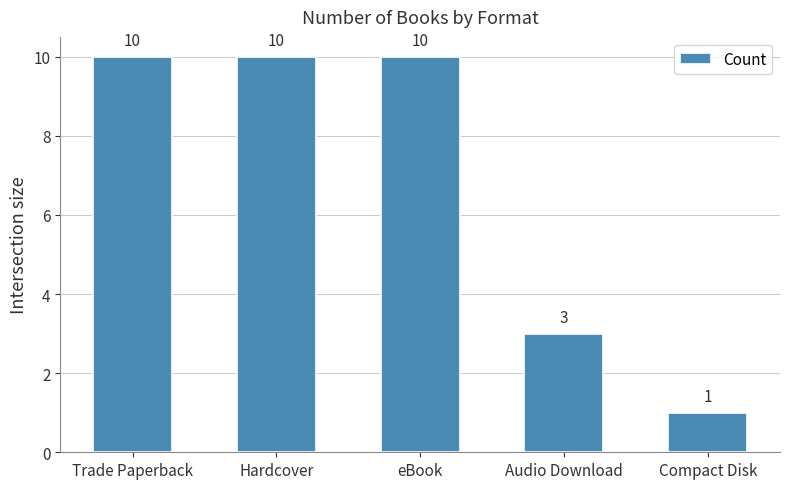

Where is the data nearest to the value 5?

Audio Download